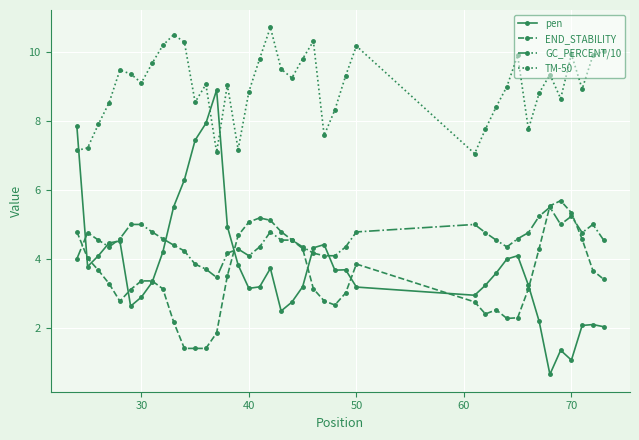

Which series has the largest range (max minus min)?

pen